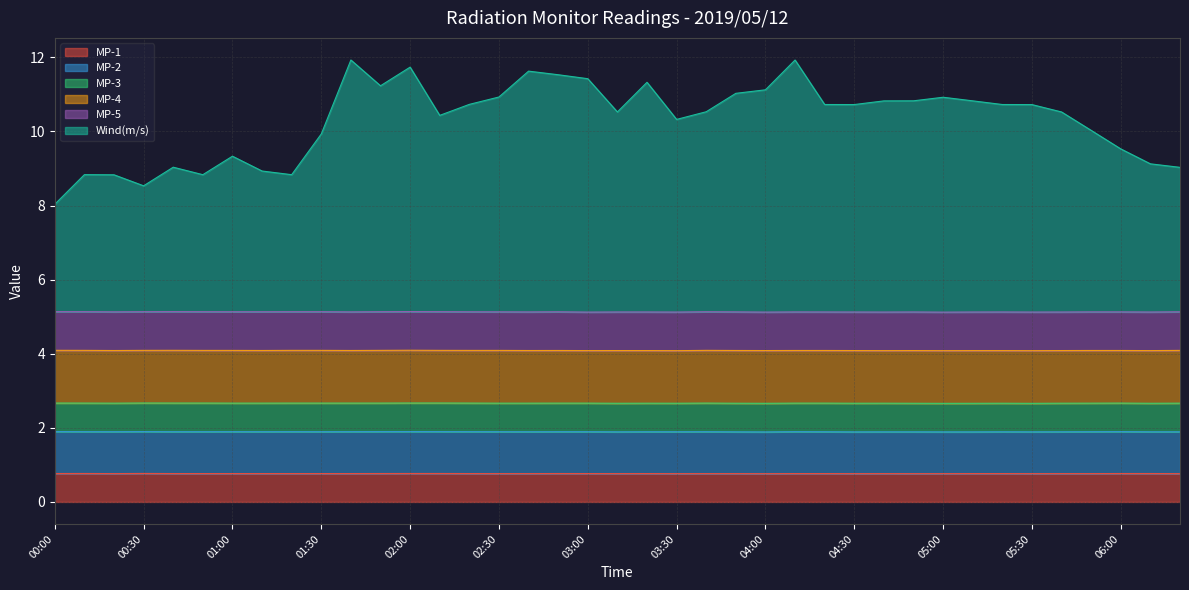

What position from the right is 02:00?

27